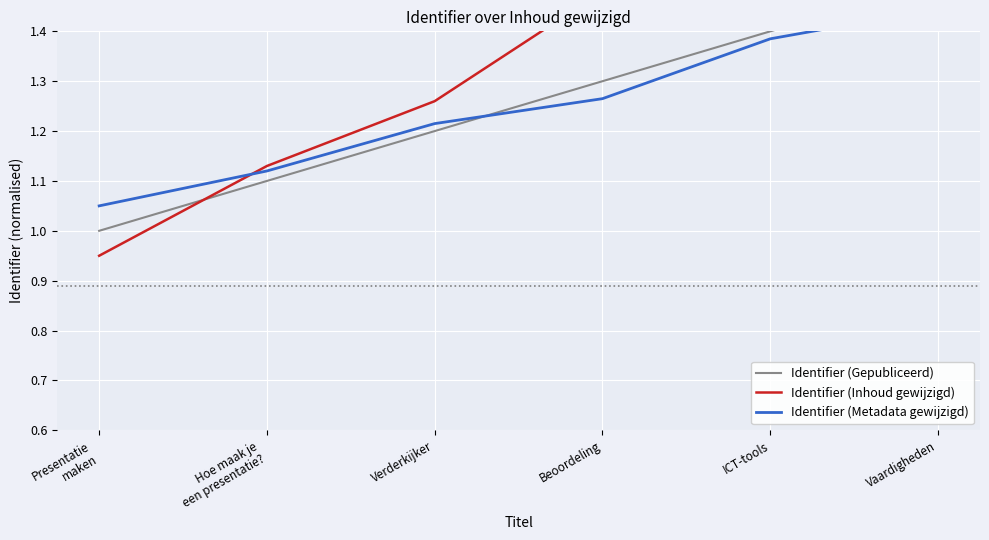

Rank the series by their maximum value, from lowest to highest.

Identifier (Metadata gewijzigd), Identifier (Gepubliceerd), Identifier (Inhoud gewijzigd)